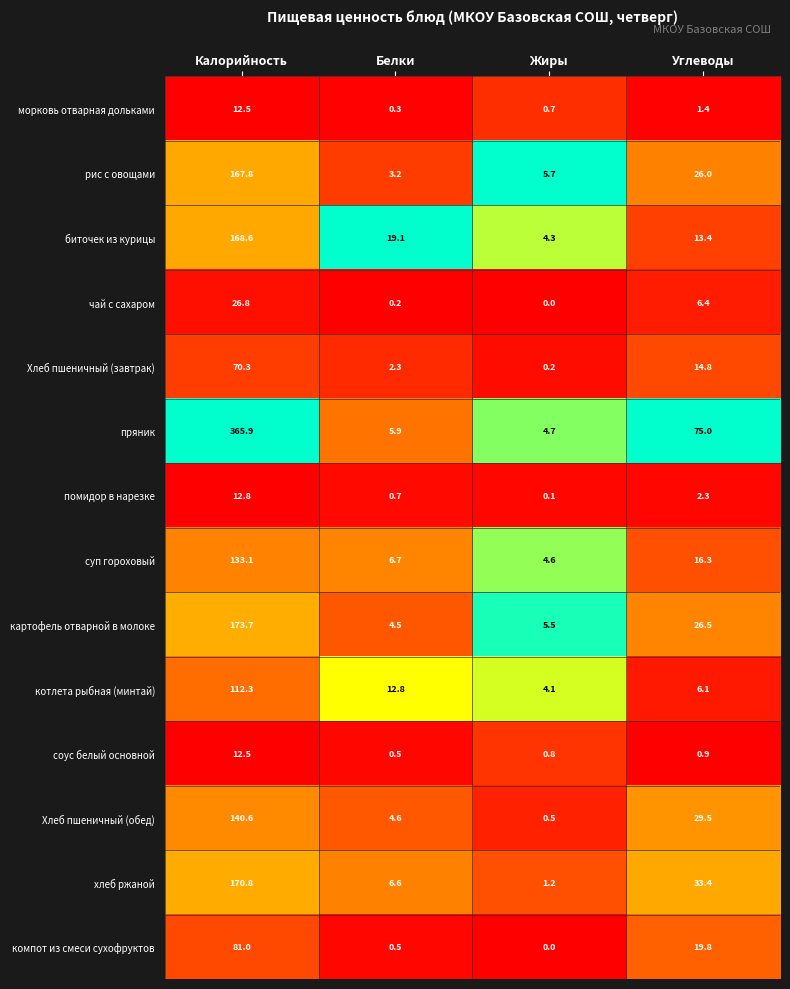

At which category is the sum across all series the highest?

Калорийность